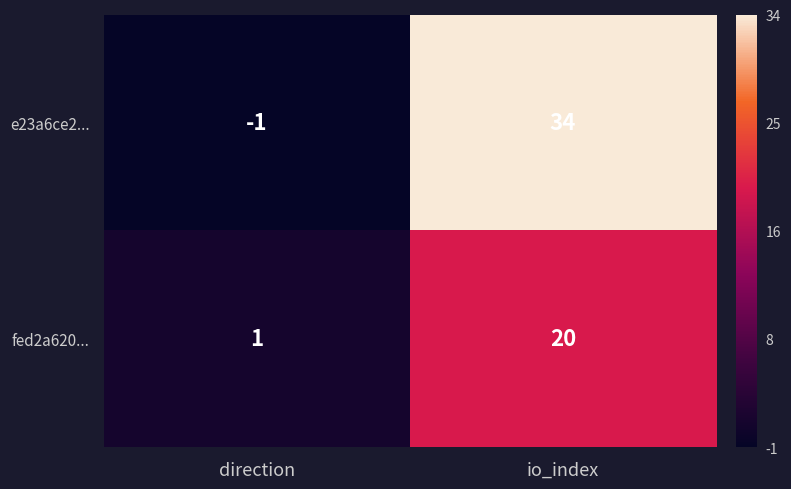

What is the greatest value displayed?

34